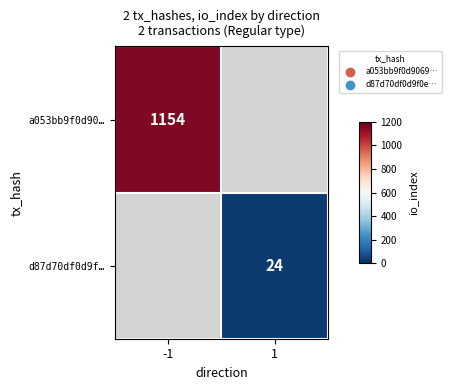

What is the minimum value shown in the chart?

24.0